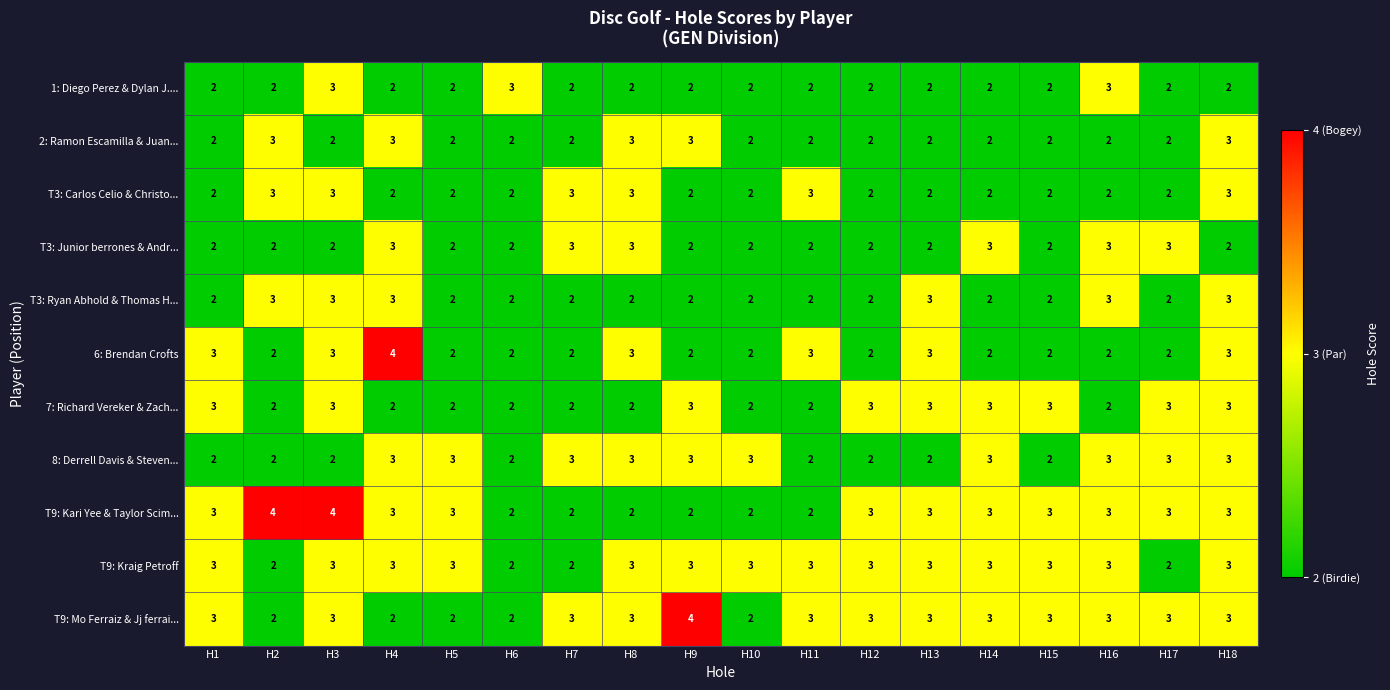

What is the total value across all series at H6?

23